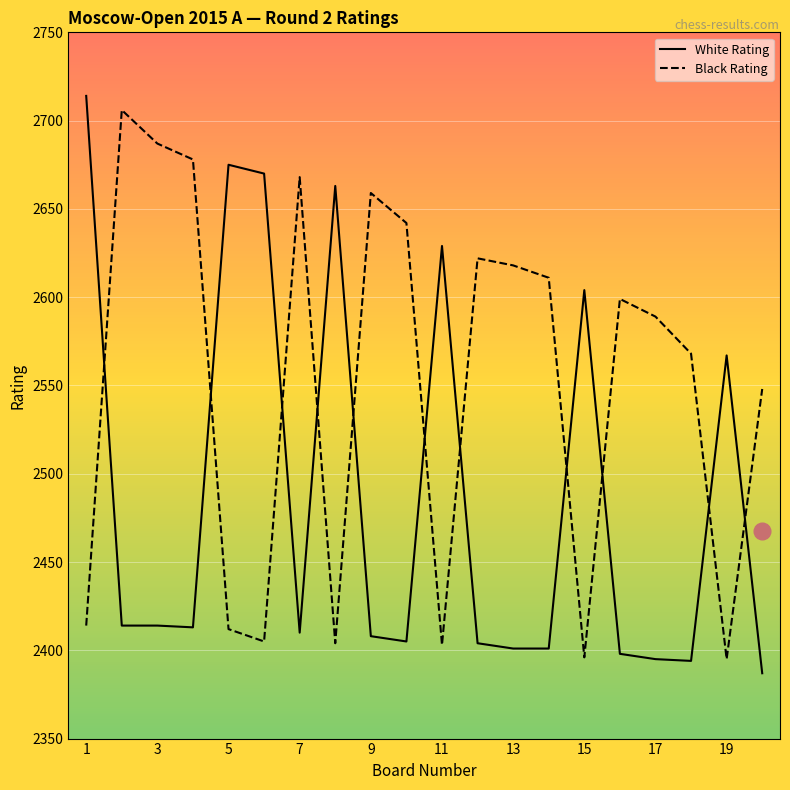

After their last crossing, which series has the higher values: White Rating or Black Rating?

Black Rating